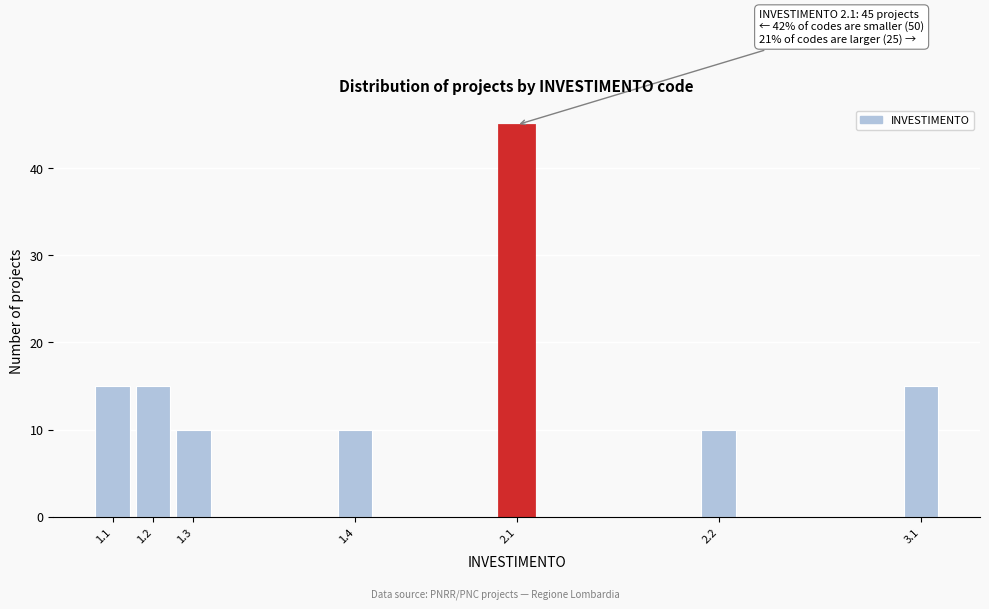

Reading right to left, what are all the values shown in this chart?

15	10	45	10	10	15	15